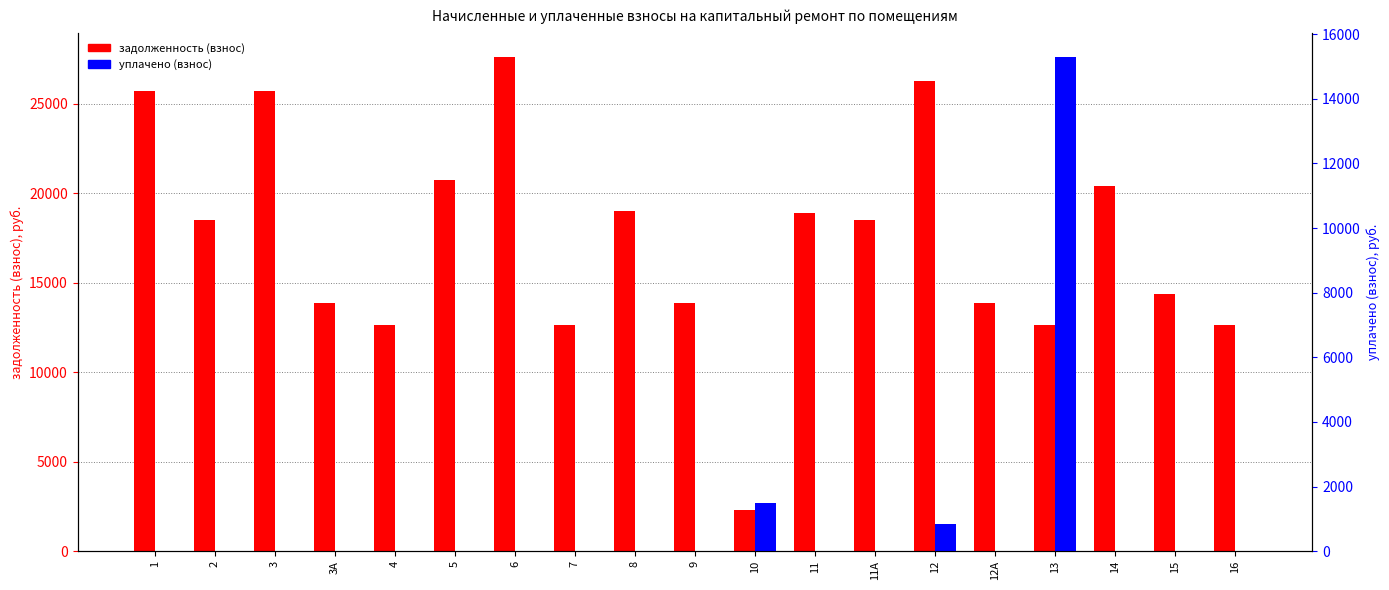

What position from the left is 13?

16